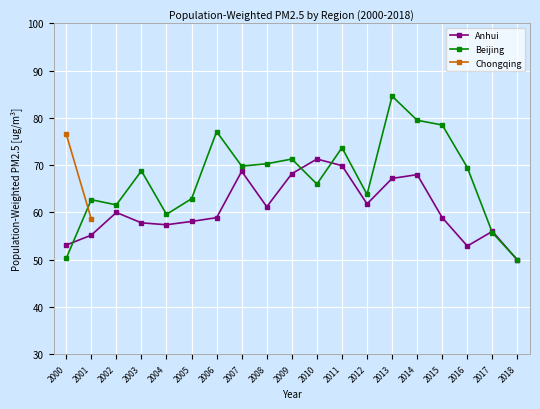

How many data points in Anhui are above 58?

12